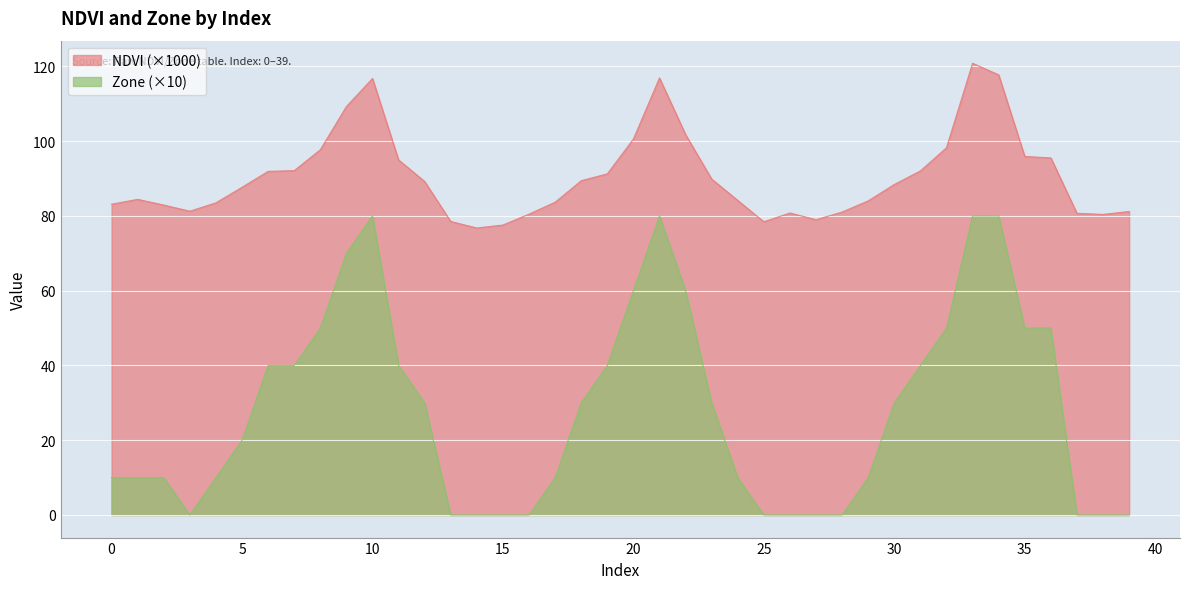

What is the greatest value displayed?

120.8